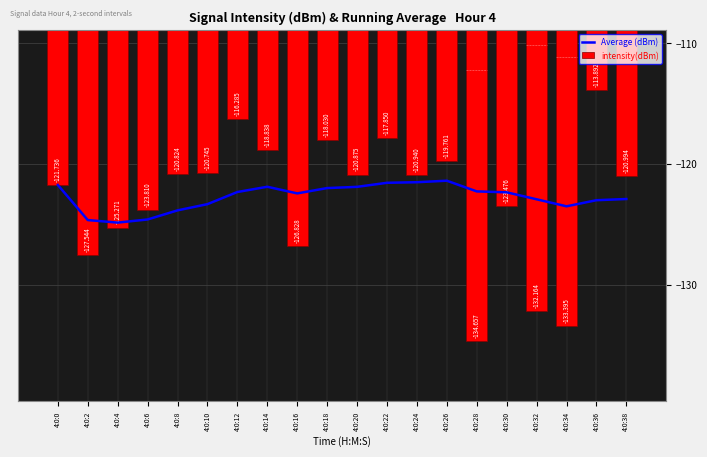

Count the number of categories in the chart.

20